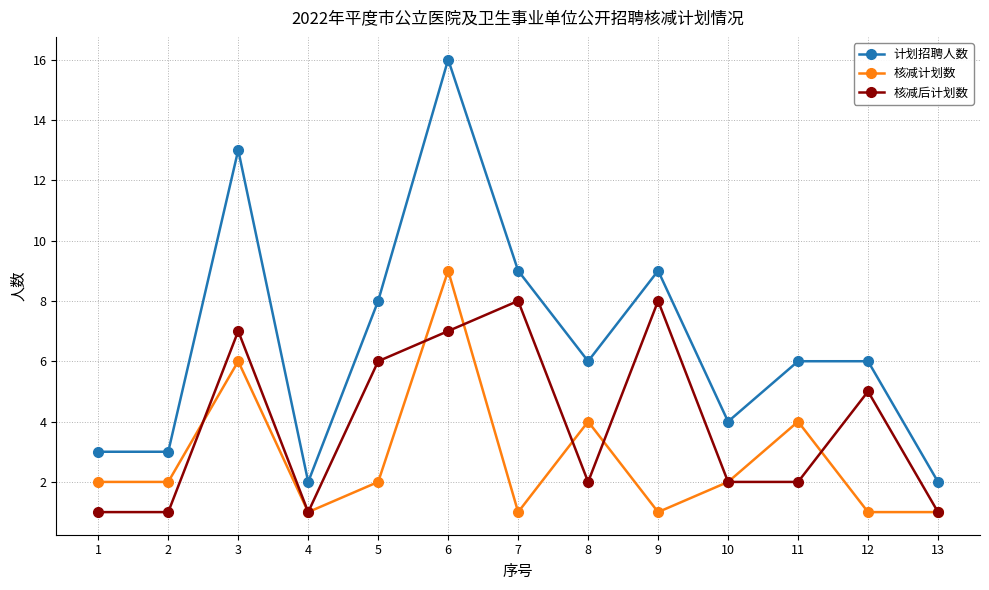

True or false: 计划招聘人数 and 核减后计划数 cross at least once.

False